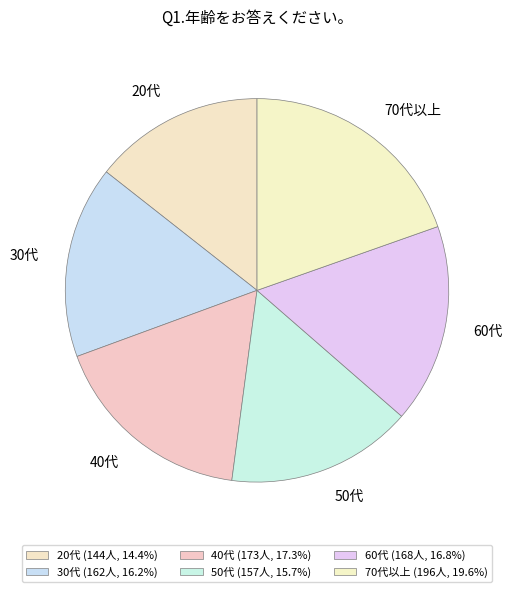

Is the sum of 60代 and 20代 greater than half?

No